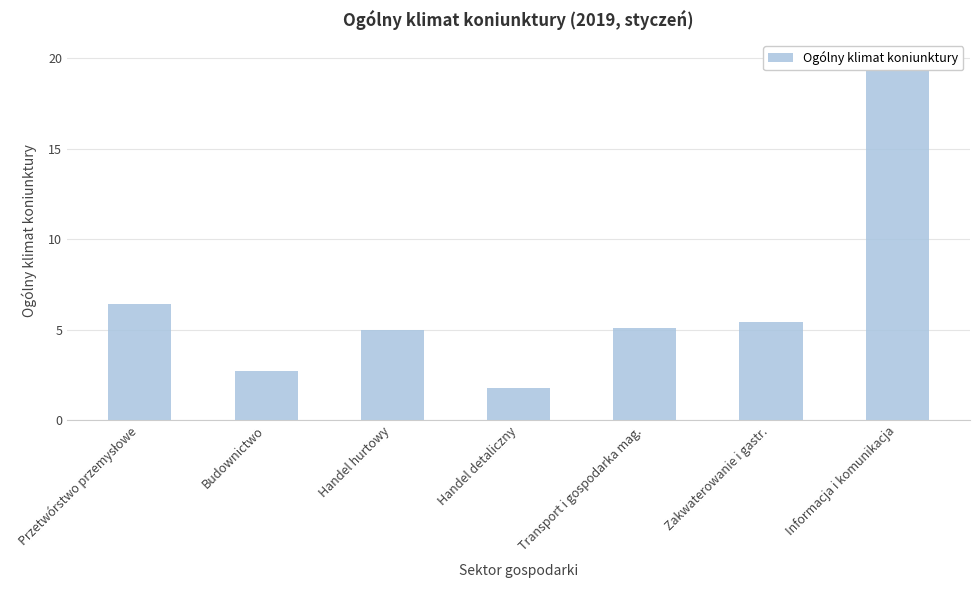

Approximately how many times larger is the value at Przetwórstwo przemysłowe compared to Zakwaterowanie i gastr.?

1.2